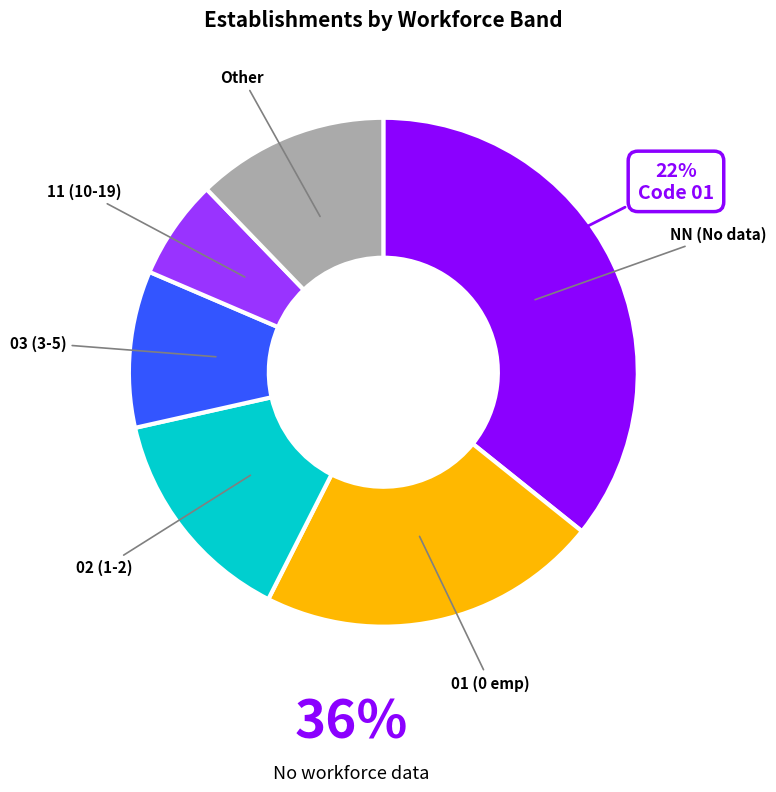

Do Other and 03 together represent more than half of the pie?

No